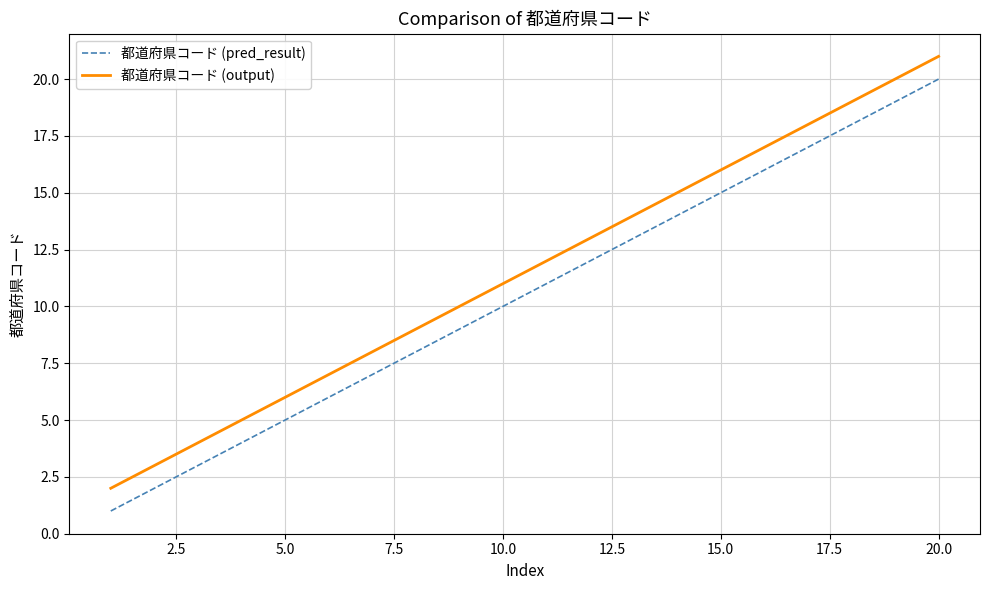

Rank the series by their average value, from highest to lowest.

都道府県コード (output), 都道府県コード (pred_result)